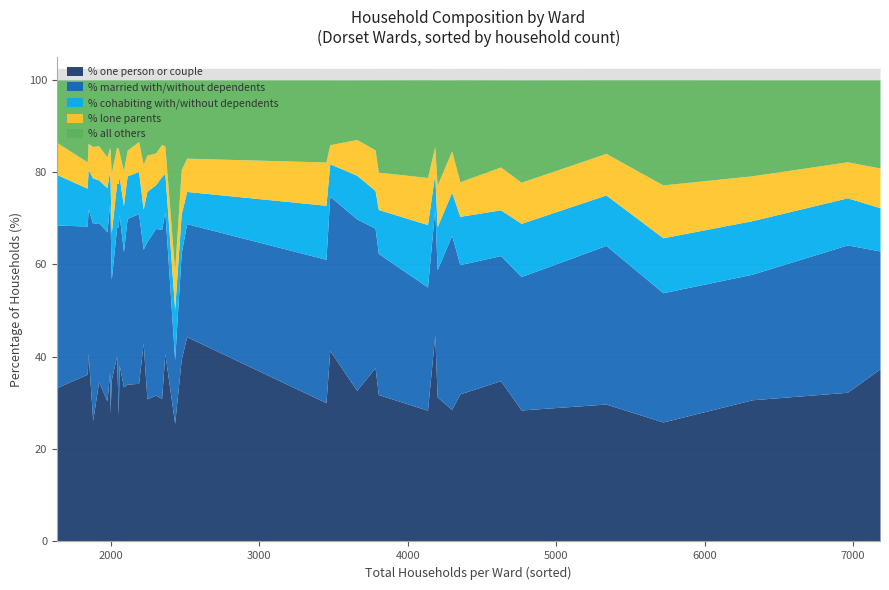

How many lines are shown in the chart?

5